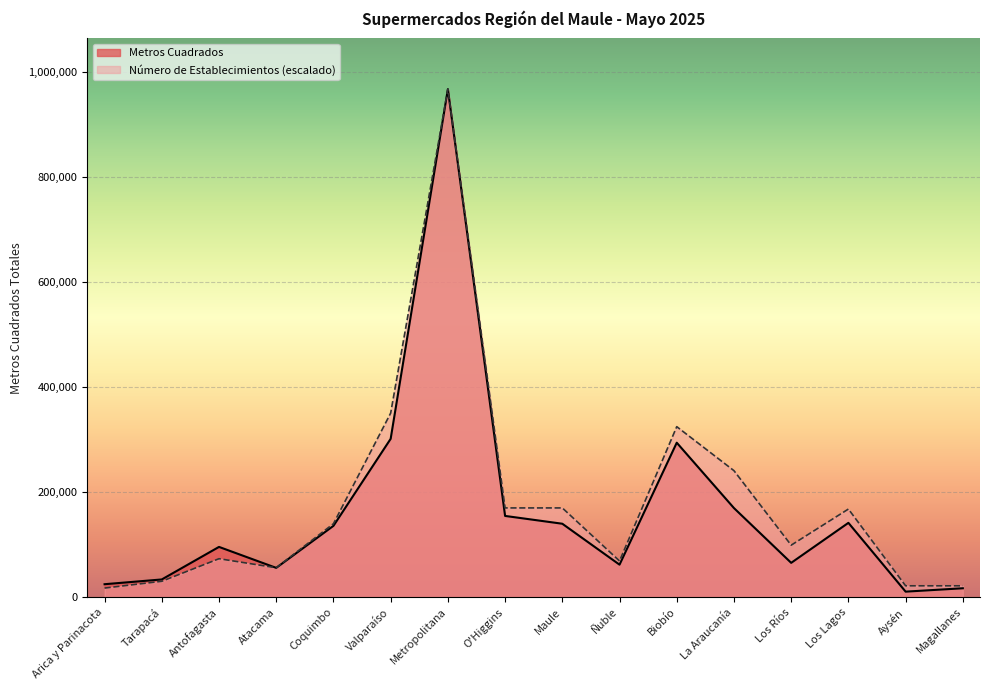

At which label is Número de Establecimientos closest to 492347?

Valparaíso